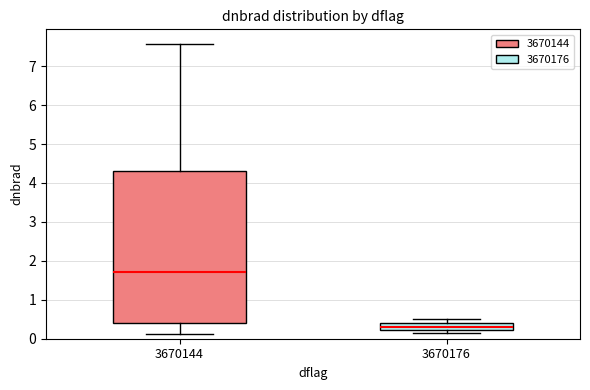

Where is the upper edge of the box at x = 3670144 on the y-axis? The values are not printed on the chart, so give them approximately, as read against the axis.

4.3